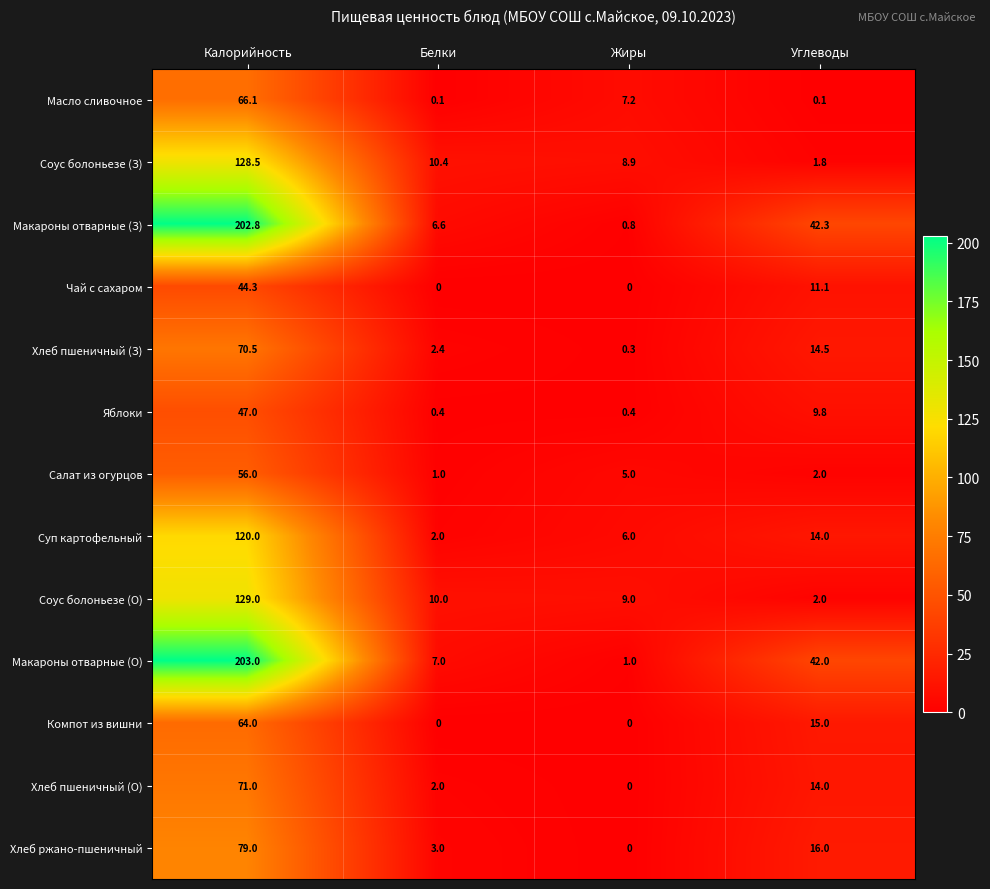

What is the spread (max minus min) of values at Углеводы?

42.2